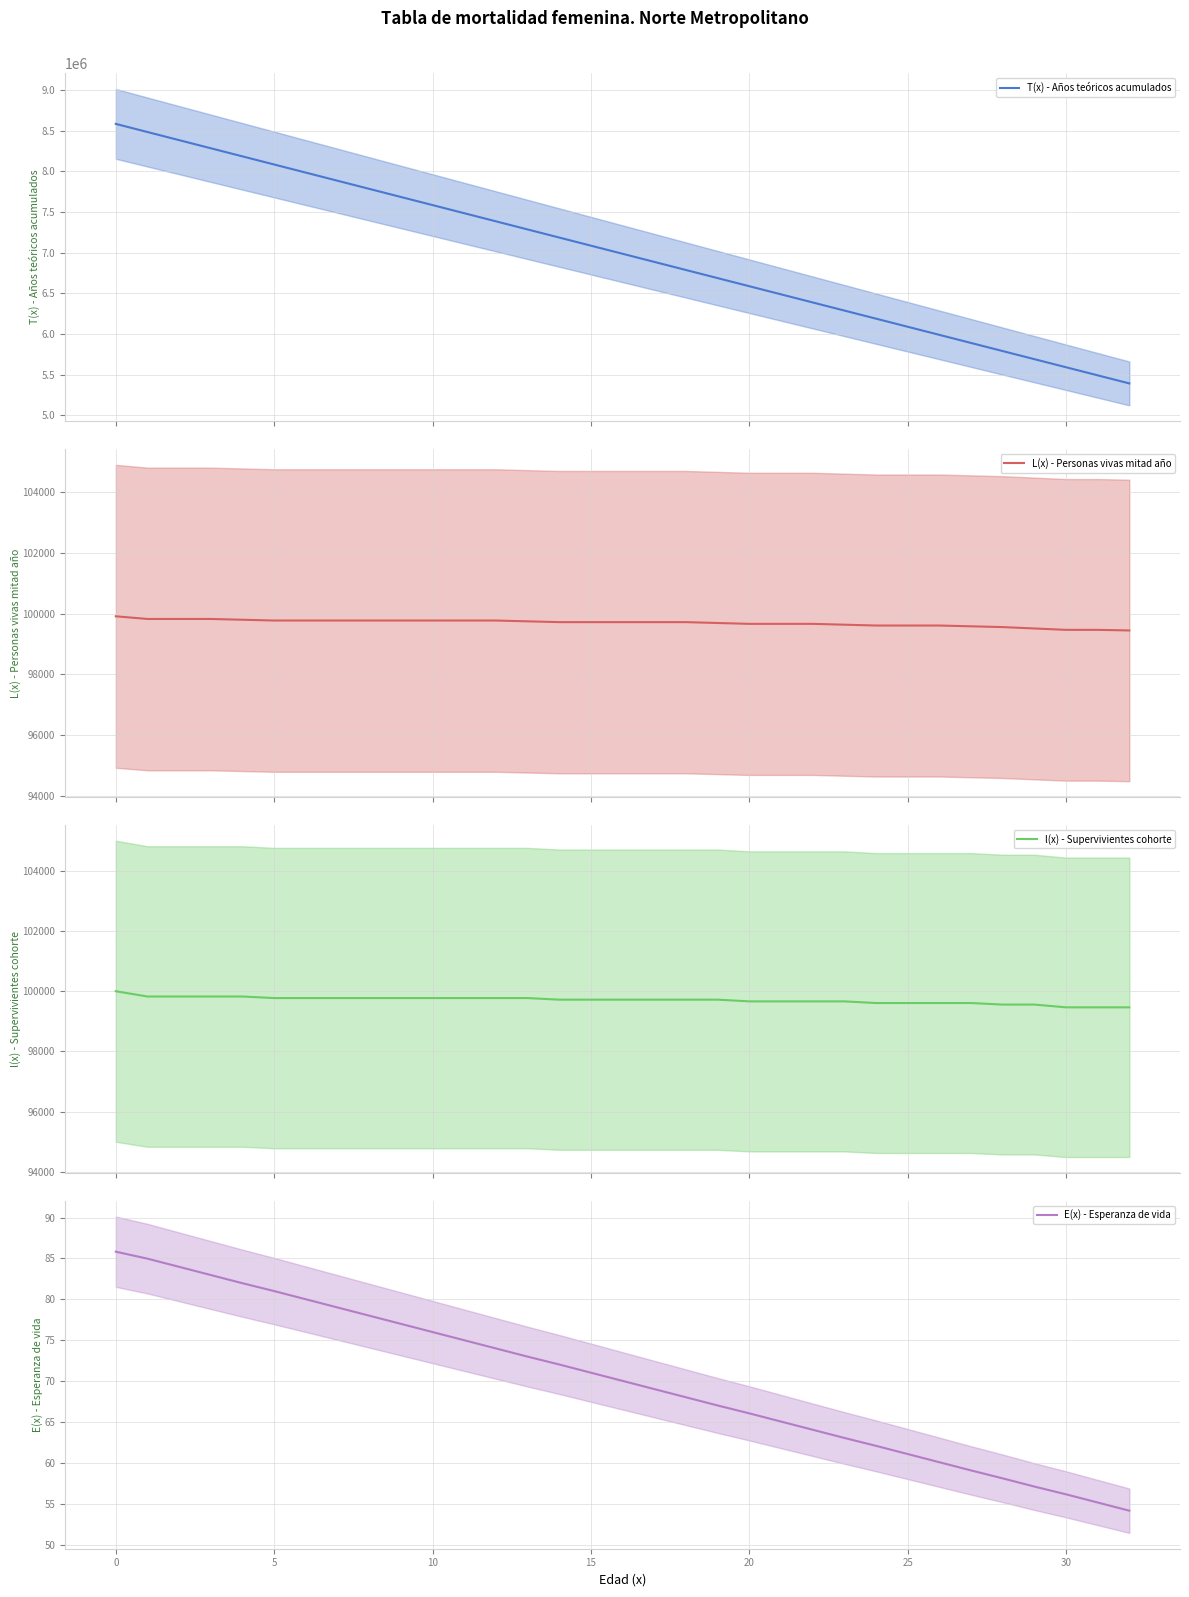

True or false: T(x) - Años teóricos acumulados has more than 2 points higher than both neighbors.

False